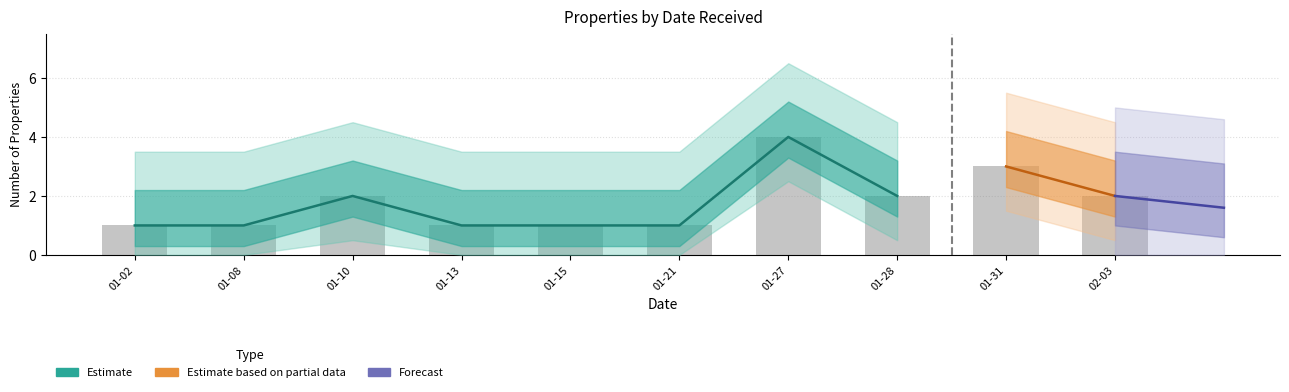

The chart shows a value of 2 at 02-03. True or false?

True